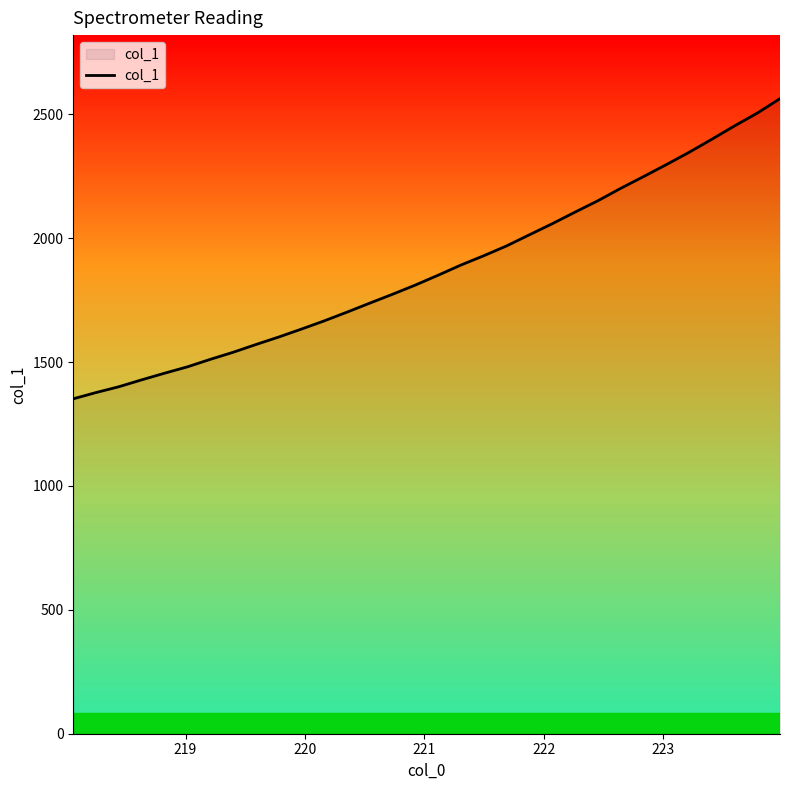

What is the minimum value shown in the chart?

1351.9